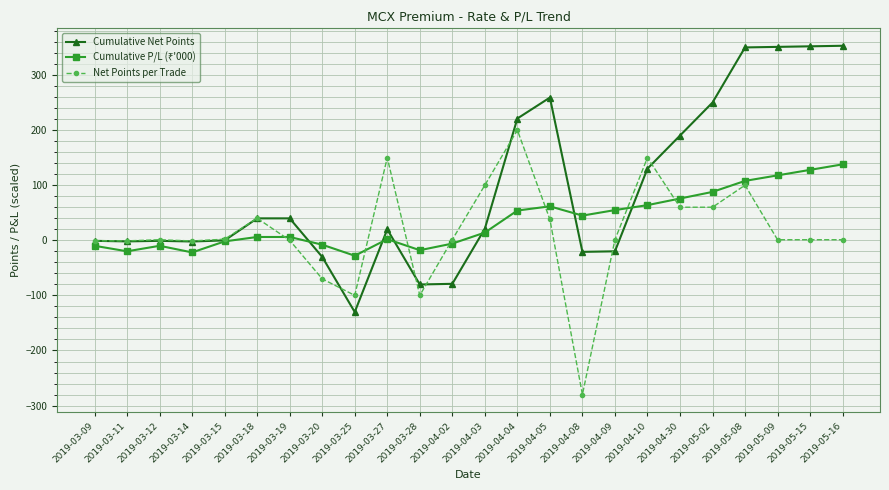

The value of Cumulative Net Points at 2019-03-25 is -228.4. True or false?

False